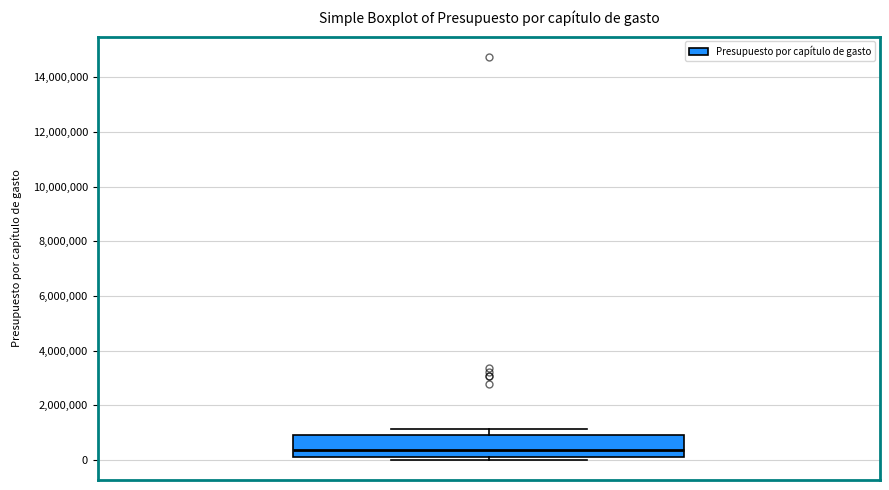

Read this box plot against the y-axis: the position of the median line, the range covered by the box, and the ends of both whiskers. The values are not printed on the chart, so give them approximately, as read against the axis.

median 400000, box 0 to 1000000, whiskers 0 (just below the box's lower edge) to 1200000